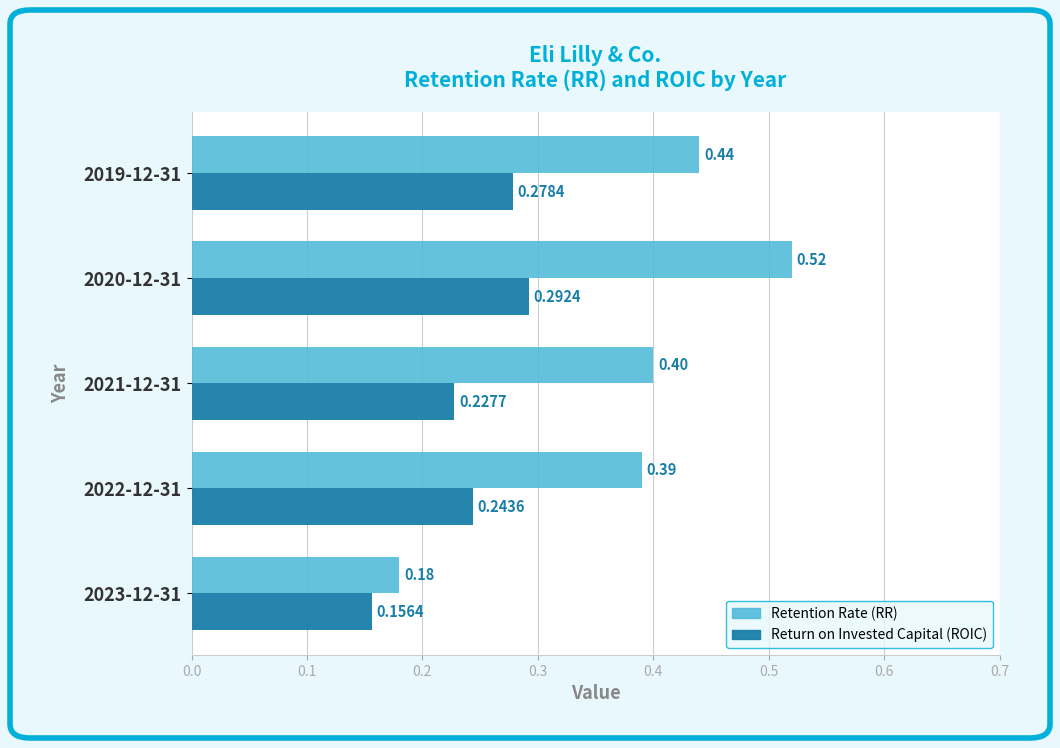

Which series has the widest spread of values?

Retention Rate (RR)